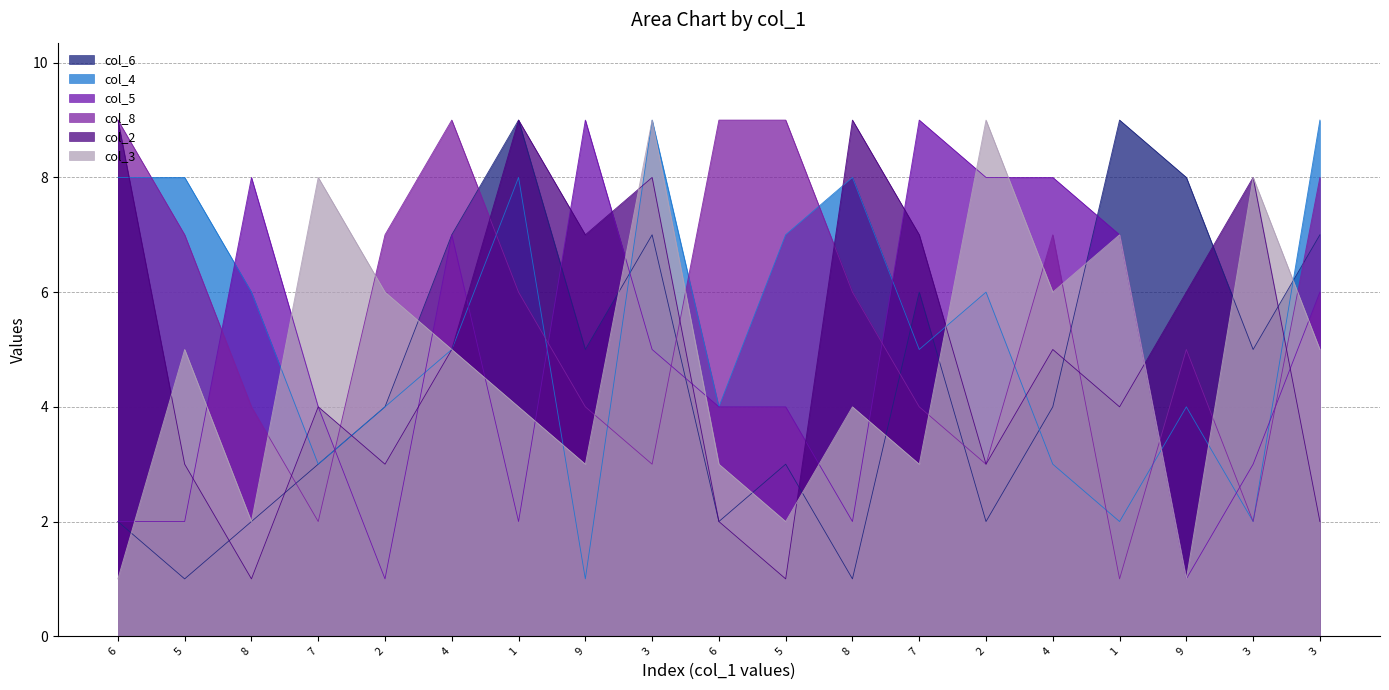

The value of col_3 at 8 is 2. True or false?

True